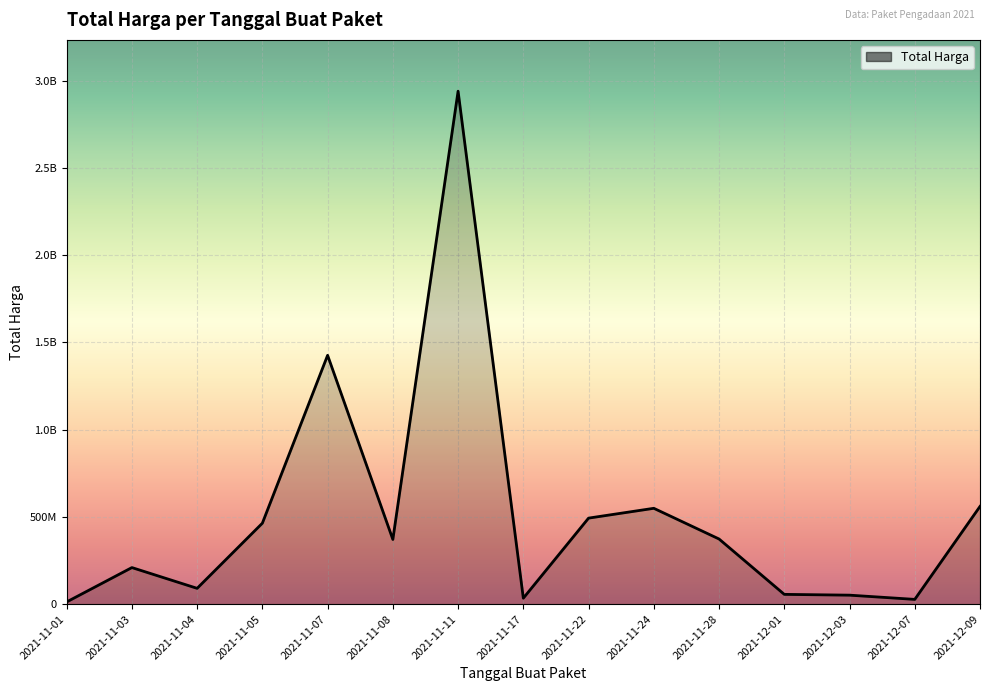

What is the label of the 8th point from the right?

2021-11-17